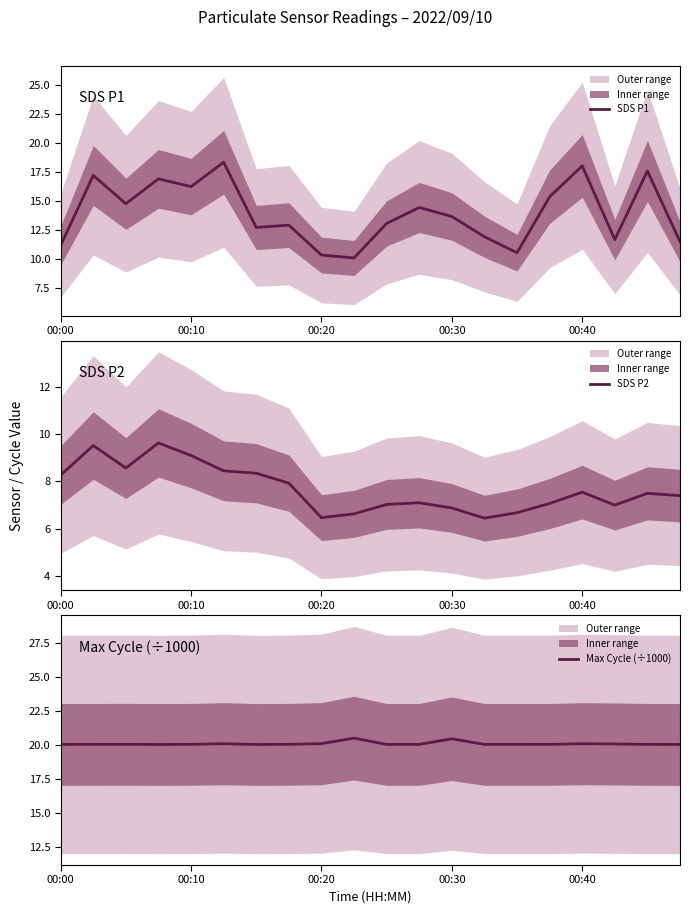

Read the Max Cycle (÷1000) value at 00:40.

20.1